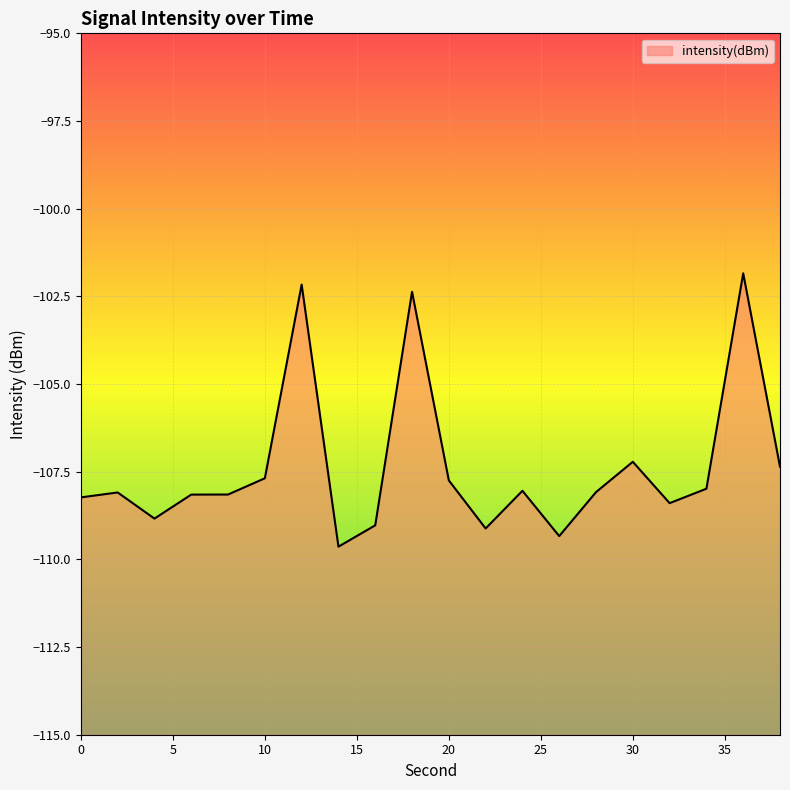

Reading right to left, list all the values displayed in this chart.

38=-107.4	36=-101.8	34=-108.0	32=-108.4	30=-107.2	28=-108.1	26=-109.3	24=-108.0	22=-109.1	20=-107.7	18=-102.4	16=-109.0	14=-109.6	12=-102.2	10=-107.7	8=-108.2	6=-108.2	4=-108.8	2=-108.1	0=-108.2